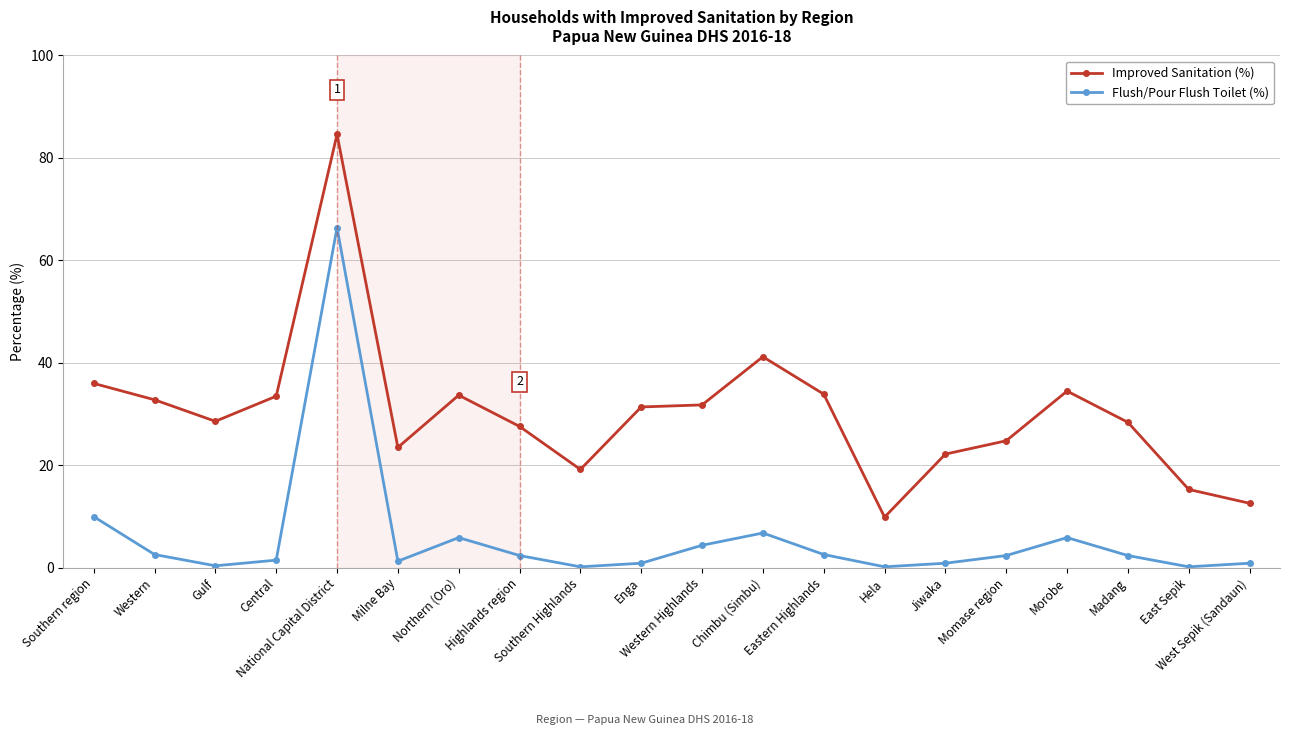

Which series changed the most between Chimbu (Simbu) and Morobe?

Improved Sanitation (%)